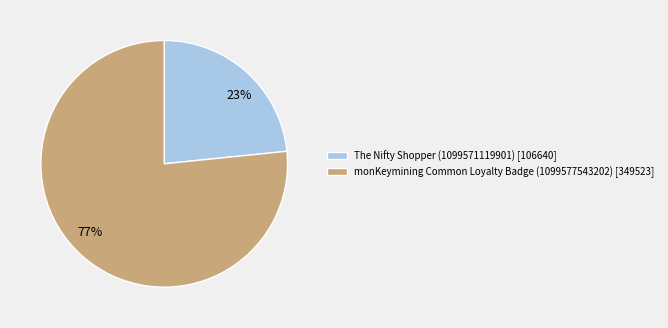

Count the number of slices in the pie.

2